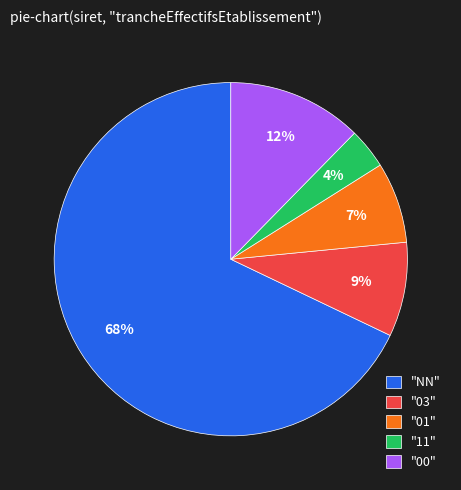

Which has a higher value, "00" or "NN"?

"NN"